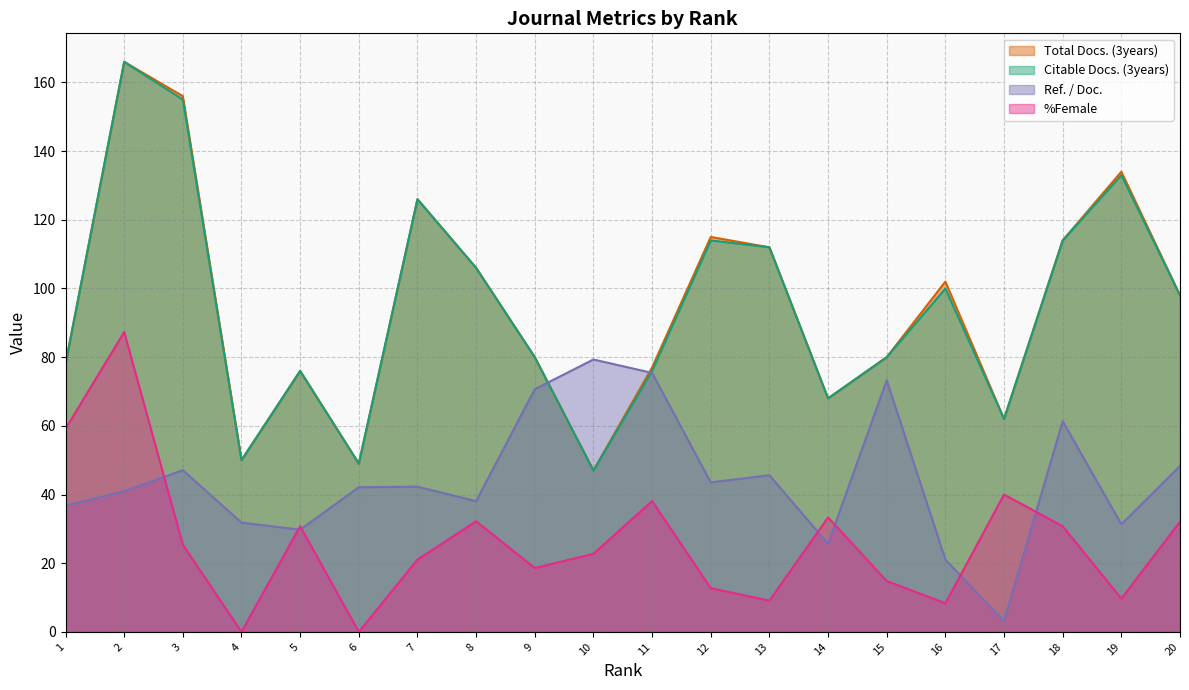

True or false: %Female and Citable Docs. (3years) intersect in this chart.

False